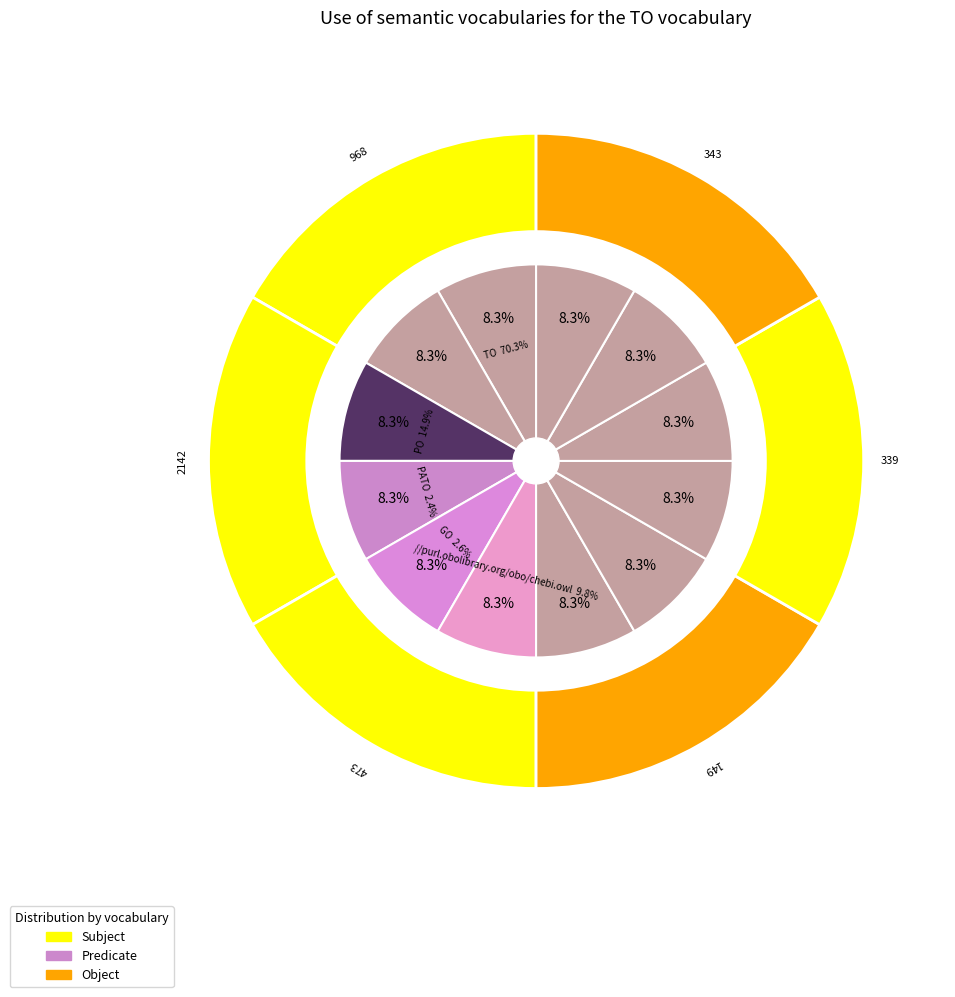

Between 5 and 9, which is larger?

5